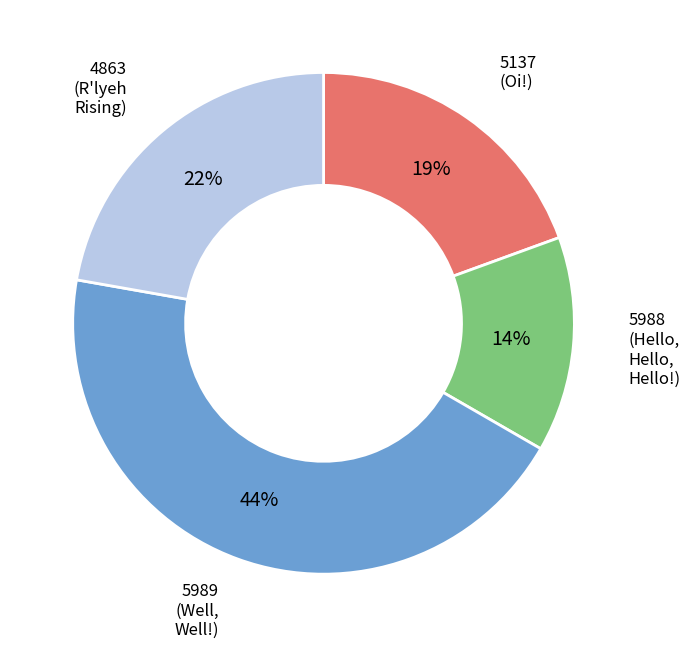

Is it true that 5137 is 19% of the pie?

True